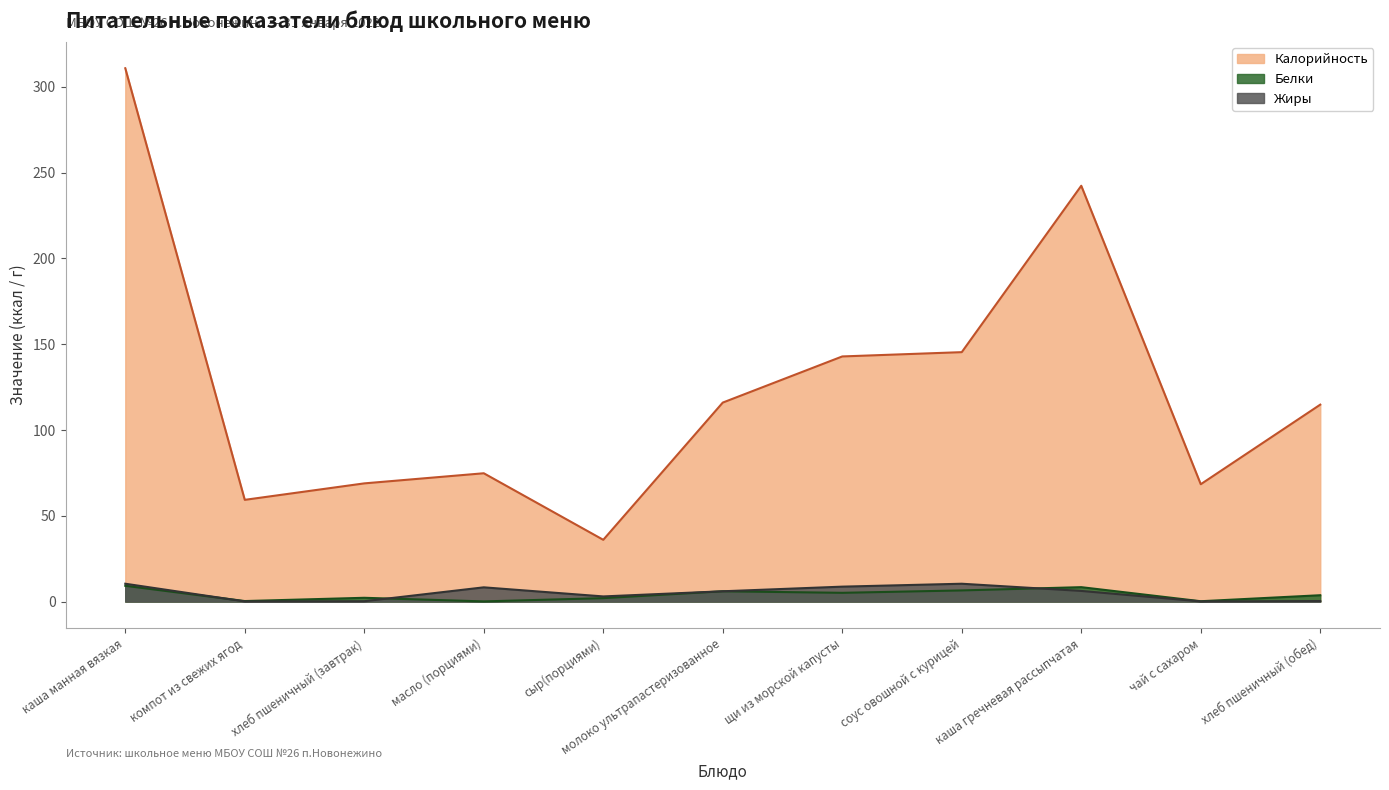

How many interior local valleys does the Жиры series have?

3